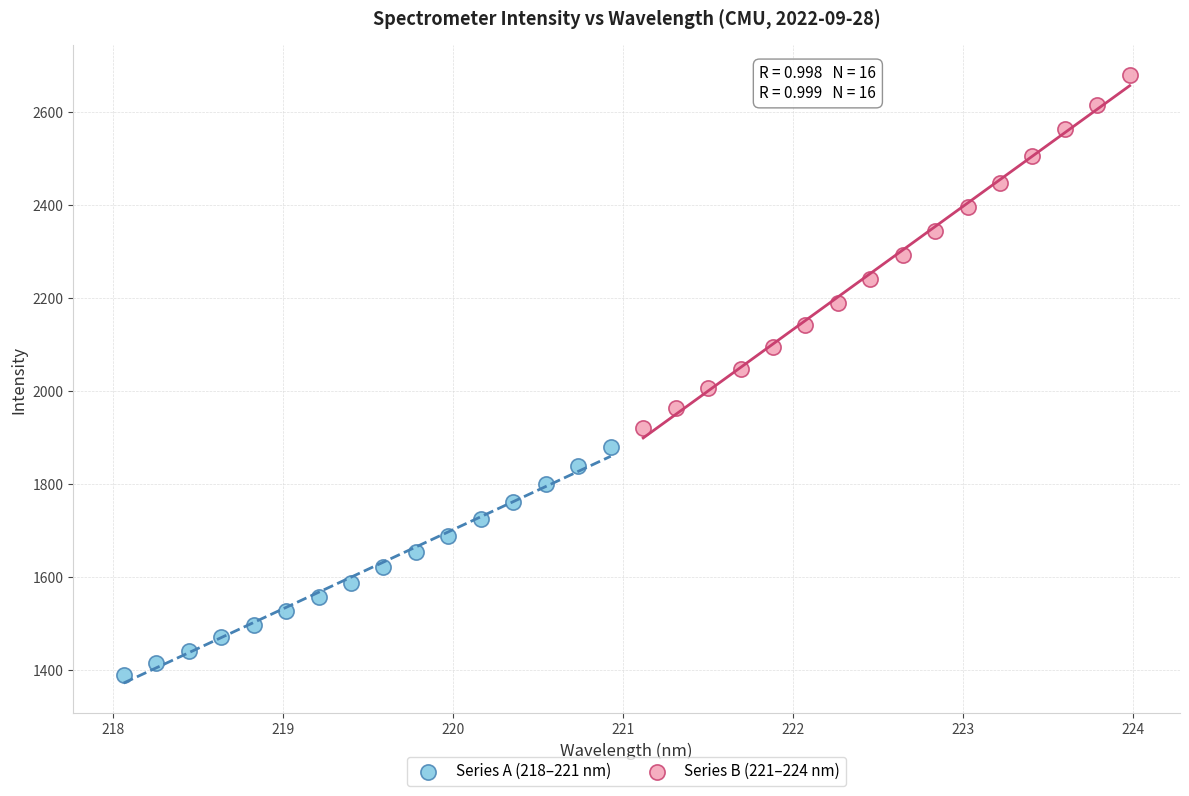

Which series has the largest Y range (max minus min)?

Series B (221–224 nm)